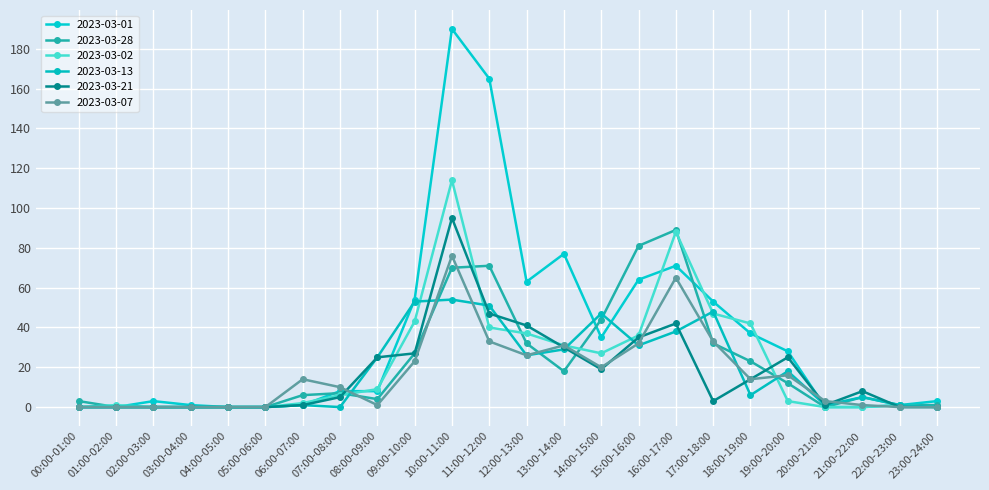

Does the chart have visible grid lines?

Yes